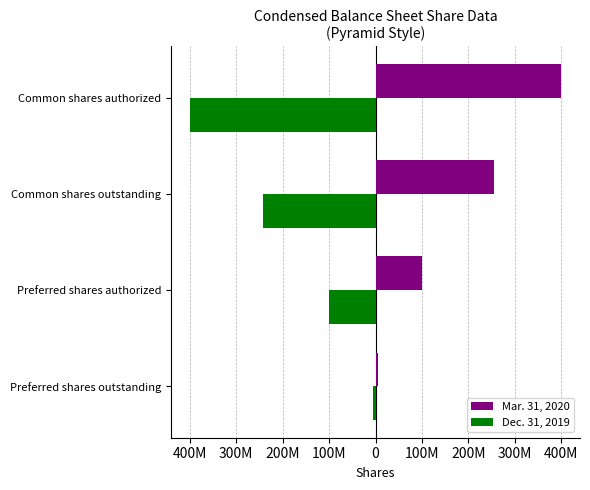

What is the value of the Dec. 31, 2019 bar at the 1st from the left?

-6123782